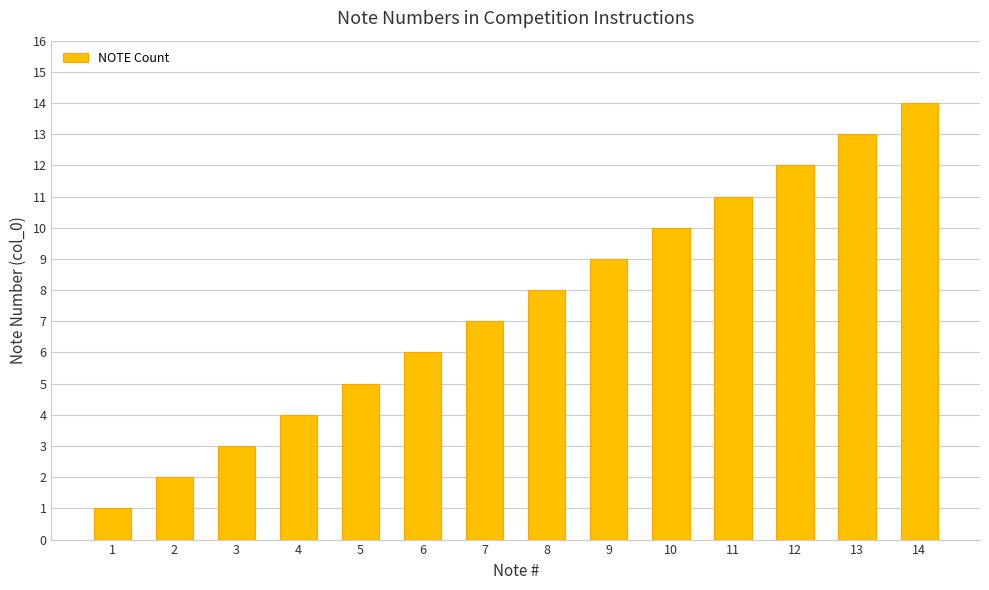

What is the difference between the maximum and minimum values?

13